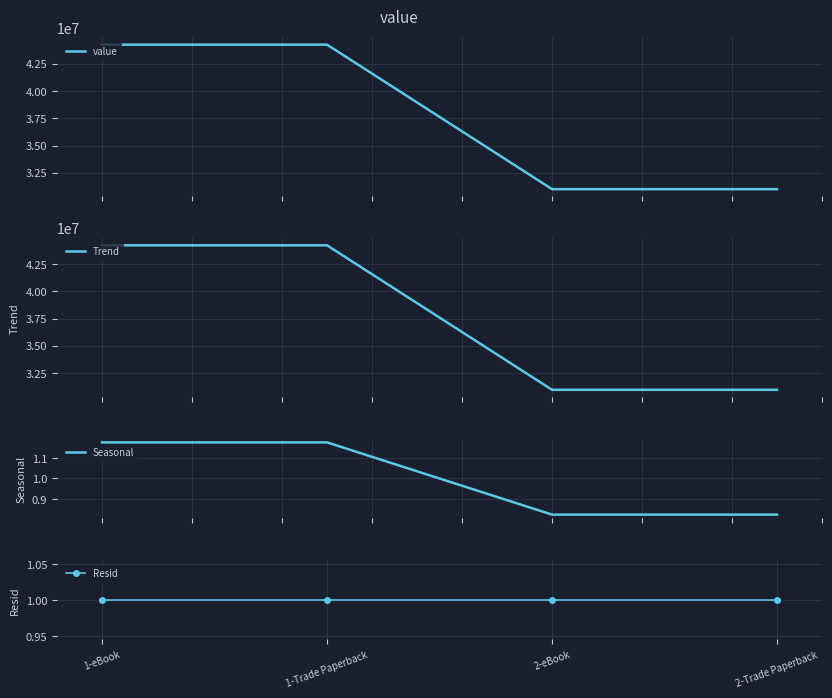

What is the label of the 4th point from the left?

2-Trade Paperback